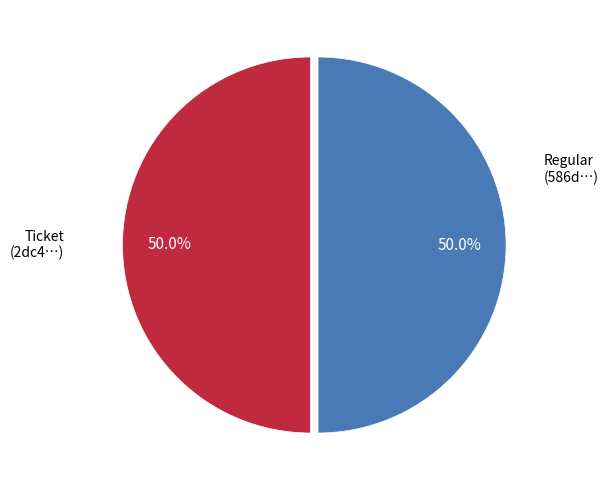

What is the largest slice in the pie chart?

Regular